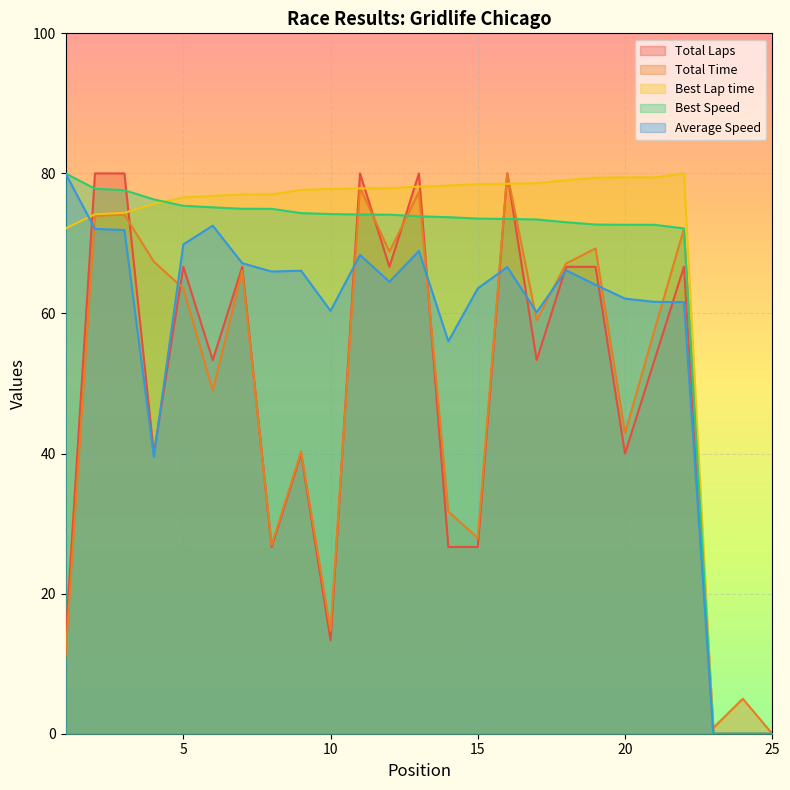

True or false: Best Speed has a value of 40.8 at 12.

False